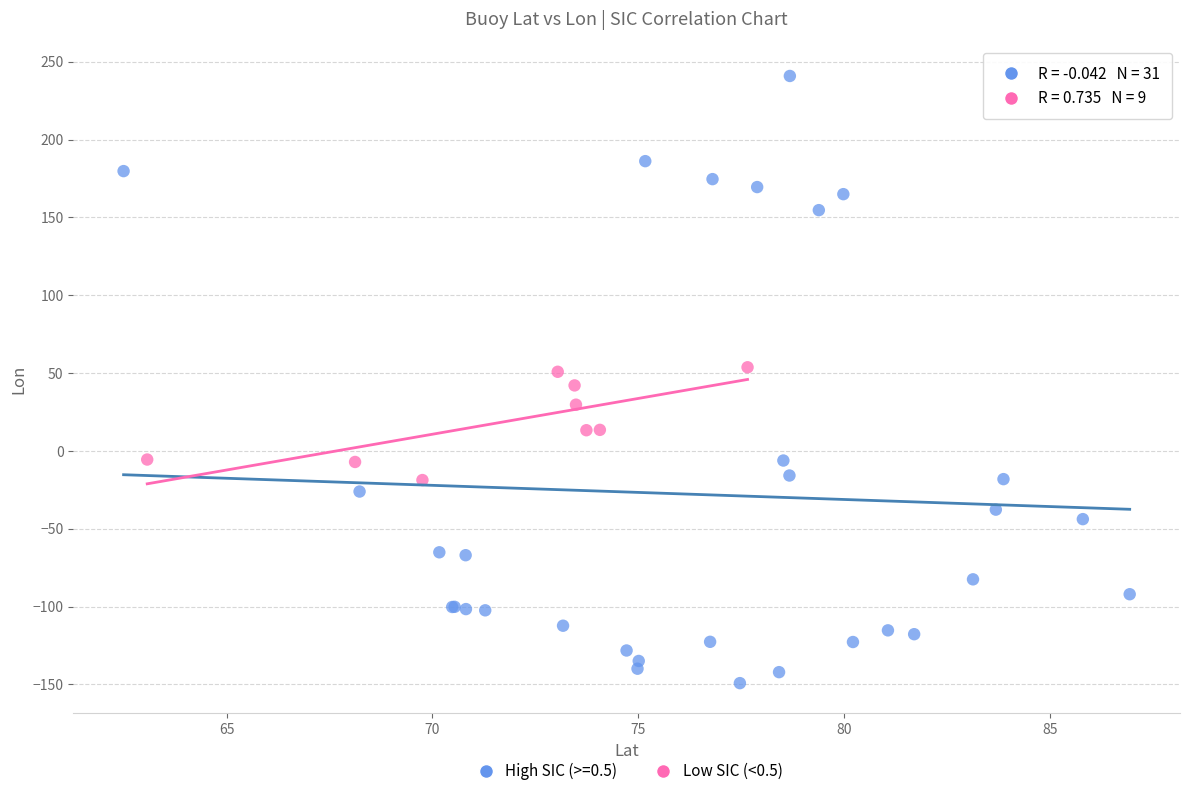

Which series contains the lowest Y value?

High SIC (>=0.5)